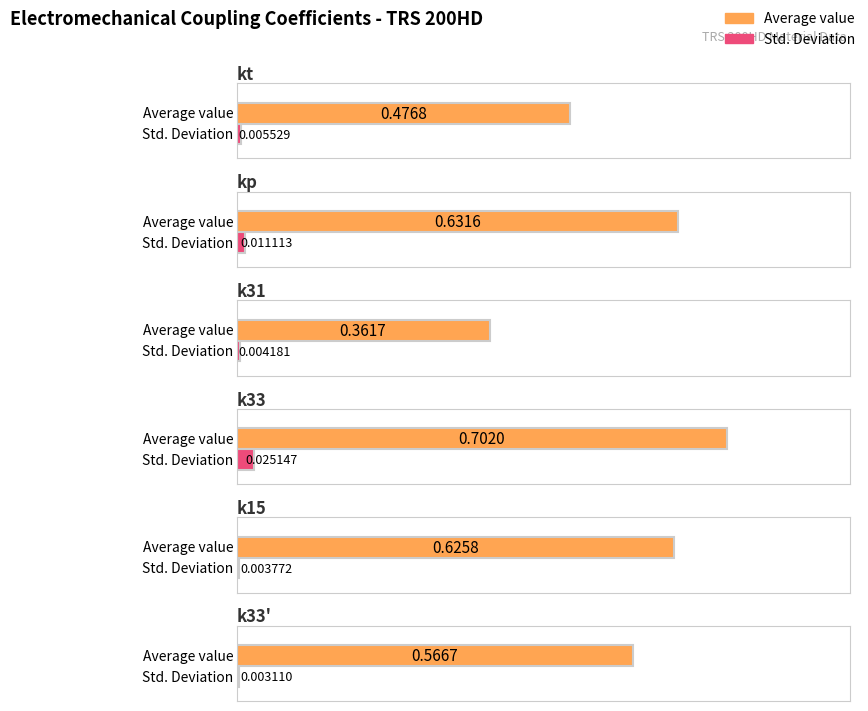

Is the value of Electromechanical Coupling (Avg) at k33 greater than the value of Electromechanical Coupling (Std) at kp?

Yes